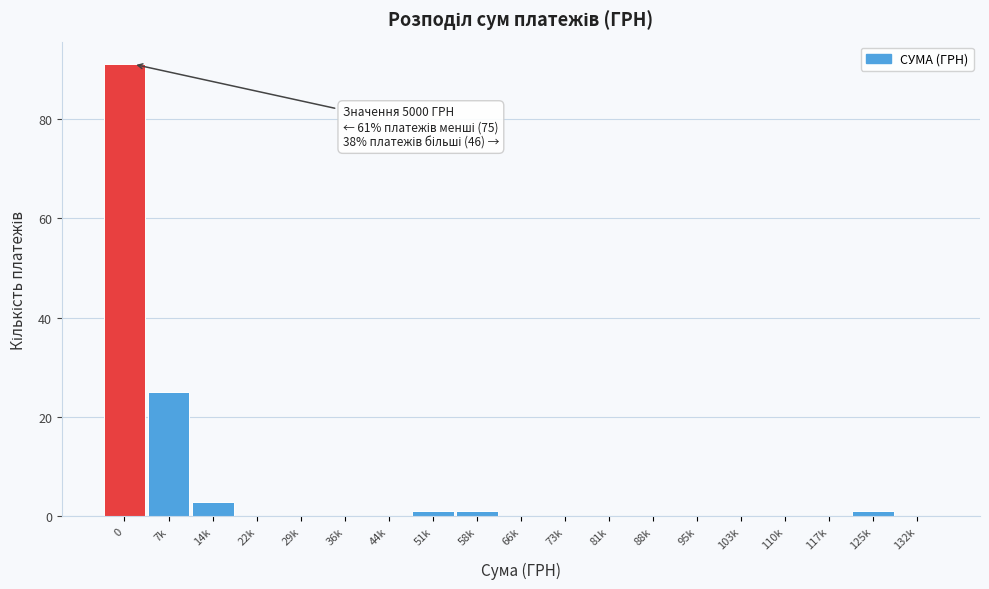

Reading left to right, what are all the values shown in this chart?

0=91	7k=25	14k=3	22k=0	29k=0	36k=0	44k=0	51k=1	58k=1	66k=0	73k=0	81k=0	88k=0	95k=0	103k=0	110k=0	117k=0	125k=1	132k=0